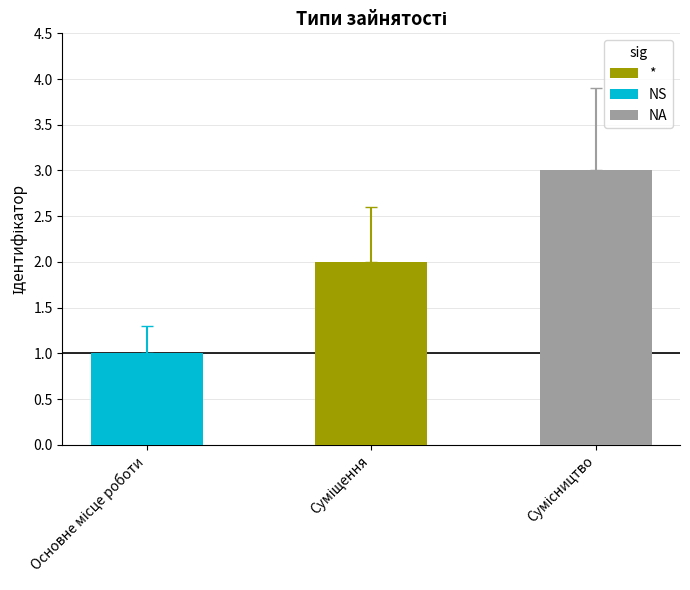

Reading left to right, transcribe all the data shown in this chart.

1	2	3